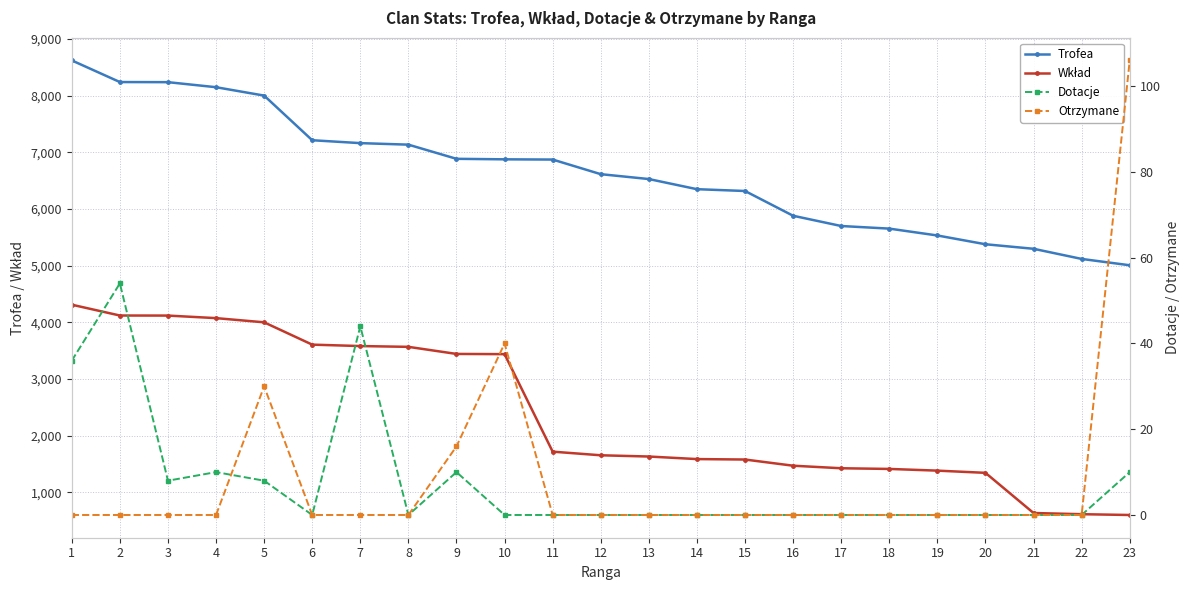

Is the value of Wkład at 3 greater than the value of Trofea at 13?

No